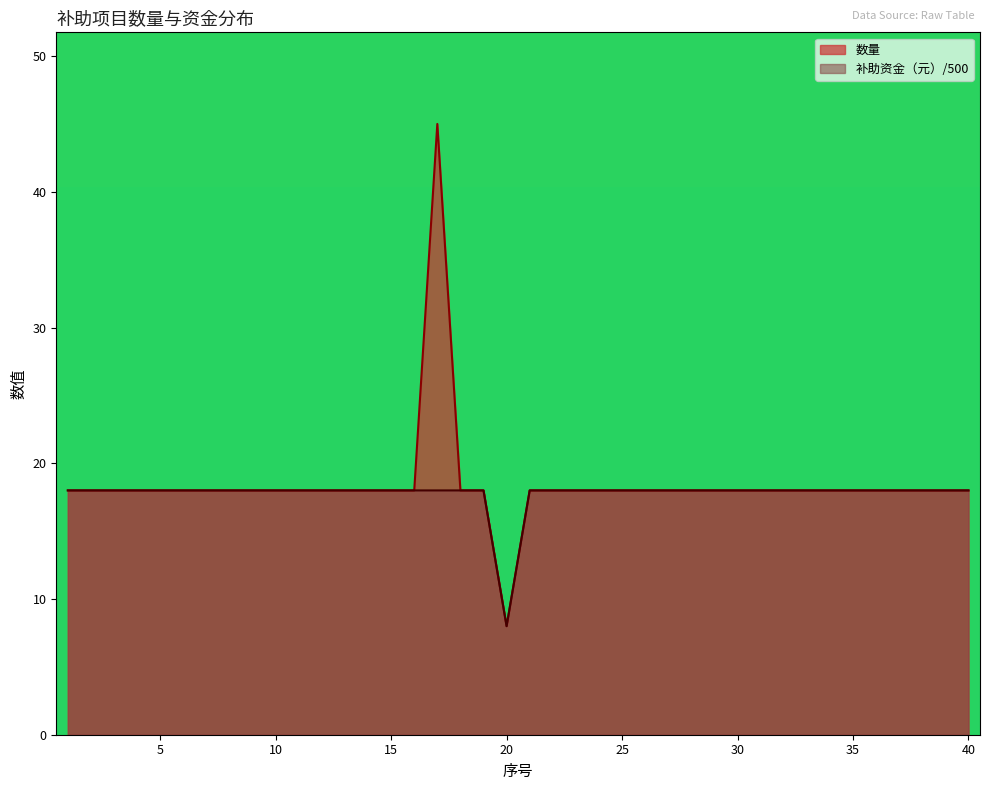

Is it true that 补助资金（元） equals 18 at 26?

True